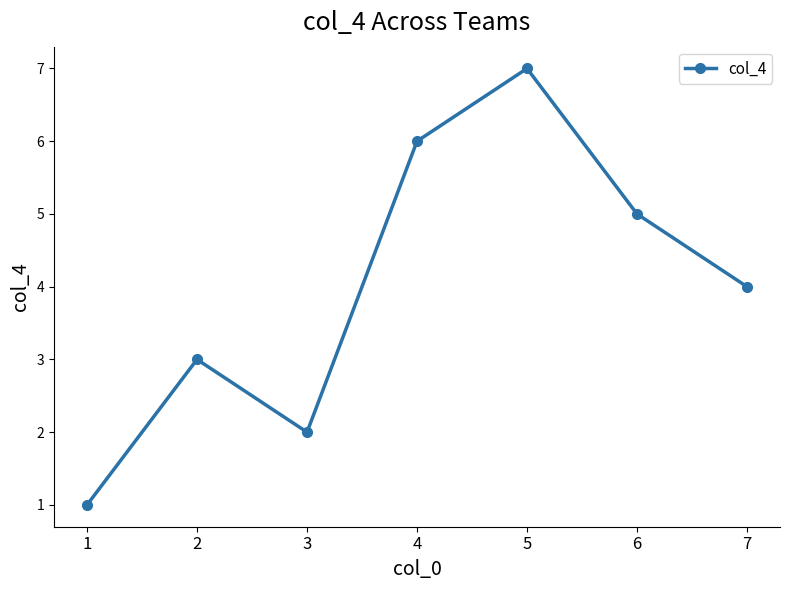

What is the average value?

4